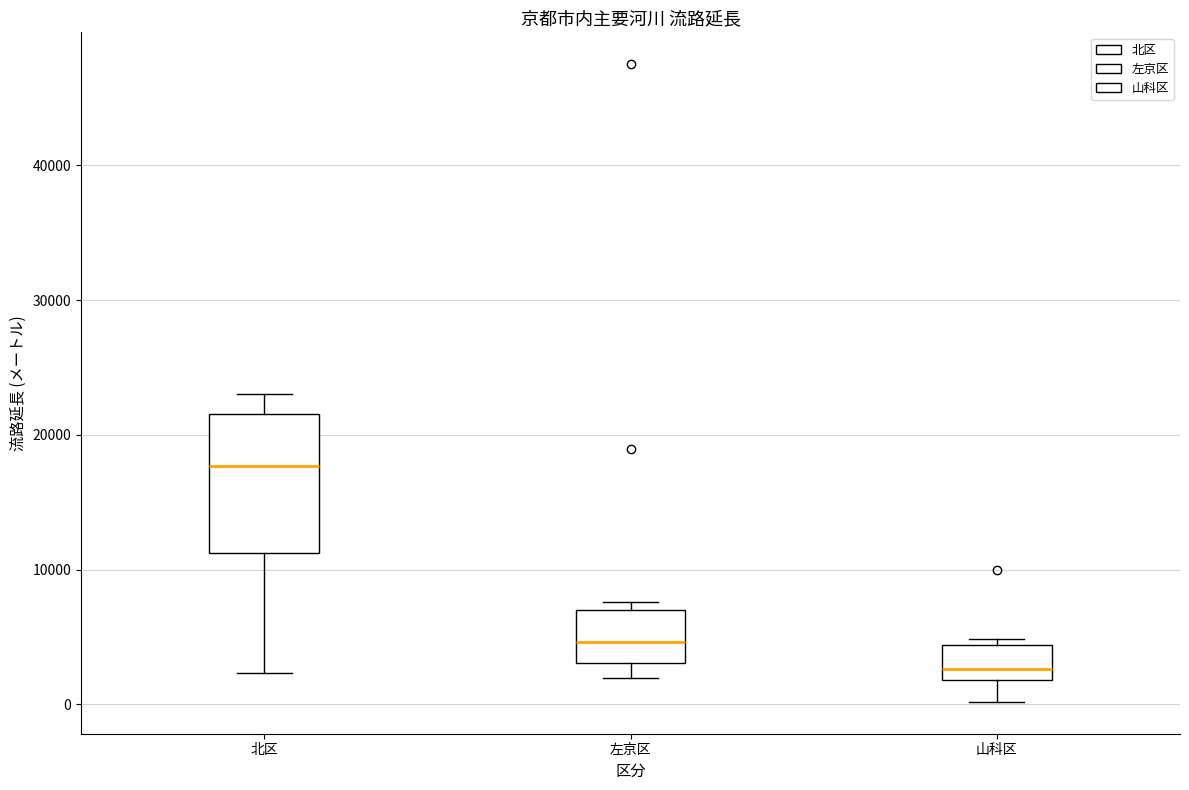

Reading left to right, transcribe this box plot: for each box, give where its median line is, the range the box spans, and where its two whiskers end, as read against the y-axis. The values are not printed on the chart, so give them approximately, as read against the axis.

北区: median 18000, box 11000 to 22000, whiskers 2000 to 23000
左京区: median 5000, box 3000 to 7000, whiskers 2000 to 8000
山科区: median 3000, box 2000 to 4000, whiskers 0 to 5000